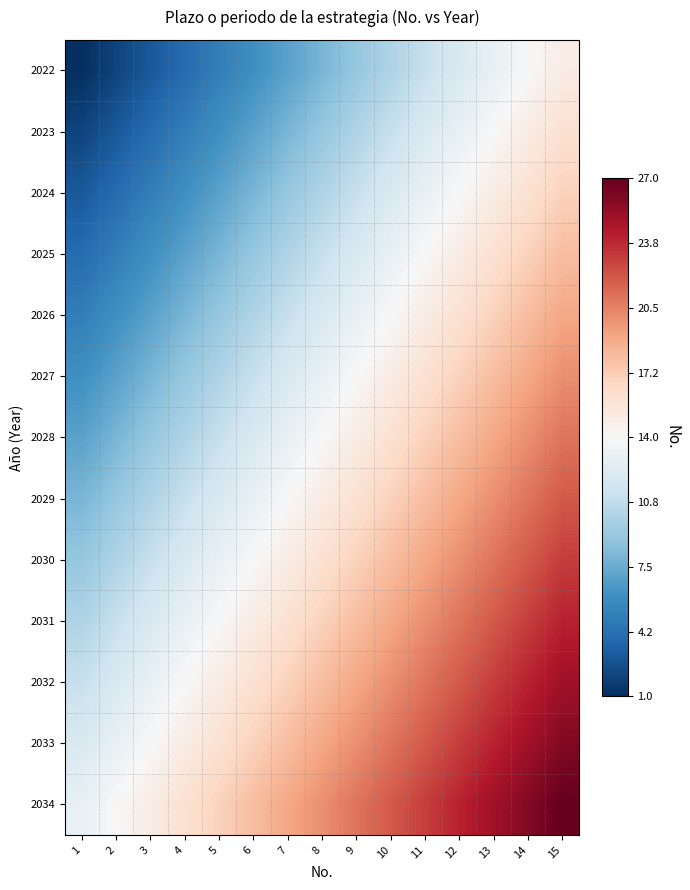

What is the spread (max minus min) of values at 3?

12